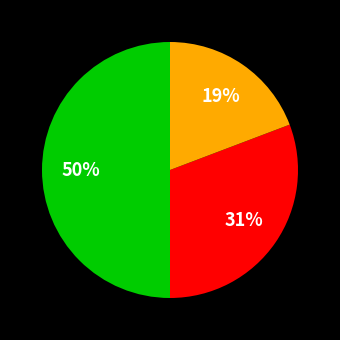

To the nearest percent, what is the difference between the largest and smallest slice percentages?

31%